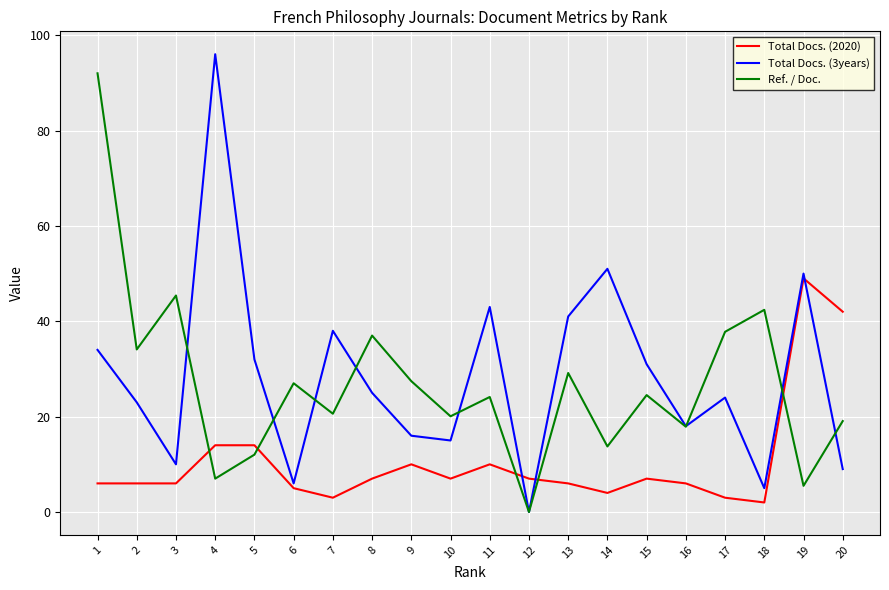

Is this an area chart (filled region under the line)?

No